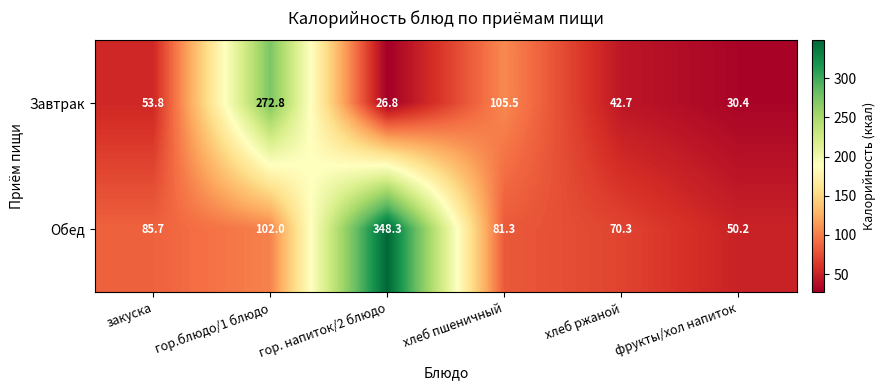

Reading left to right, list all the values displayed in this chart.

Завтрак: 53.8	272.8	26.8	105.5	42.7	30.4
Обед: 85.7	102.0	348.3	81.3	70.3	50.2